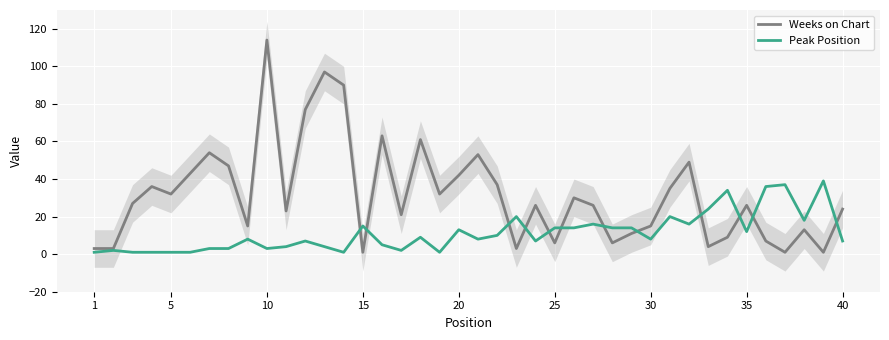

True or false: Peak Position has a value of 15 at 15.

True